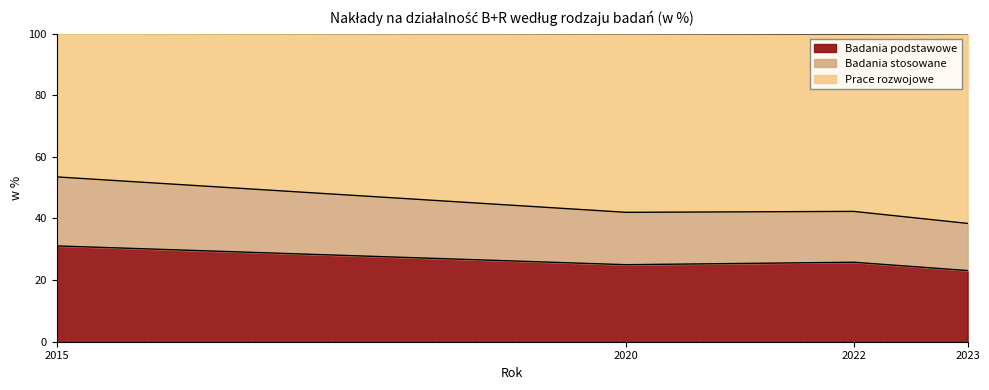

True or false: Badania podstawowe has a value of 25.8 at 2022.

True